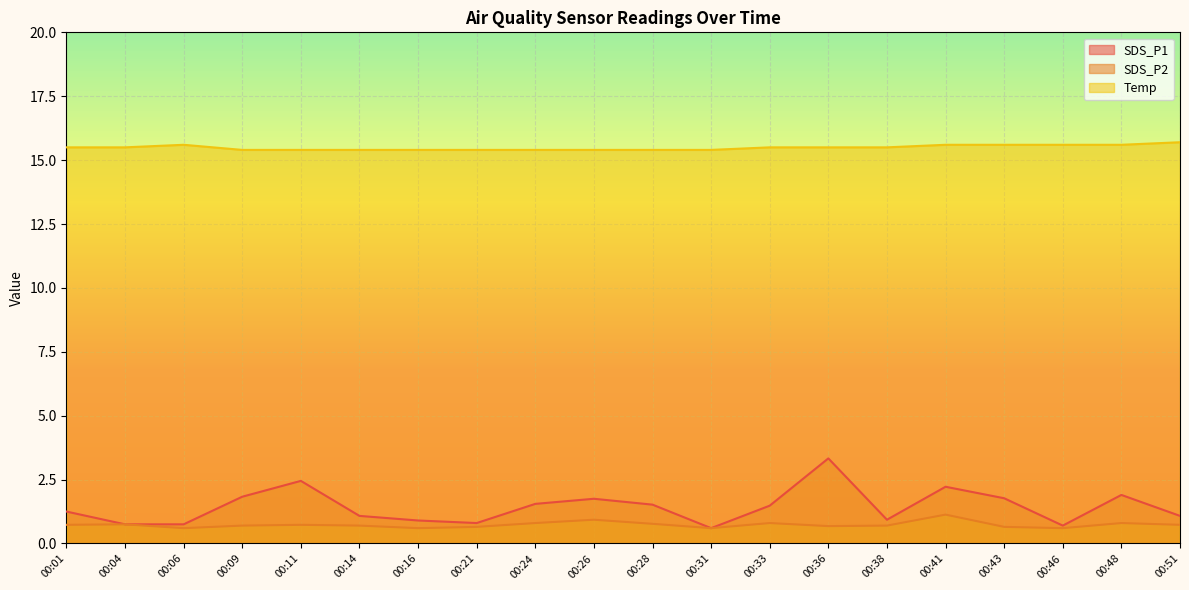

What is the spread (max minus min) of values at 00:31?

14.8